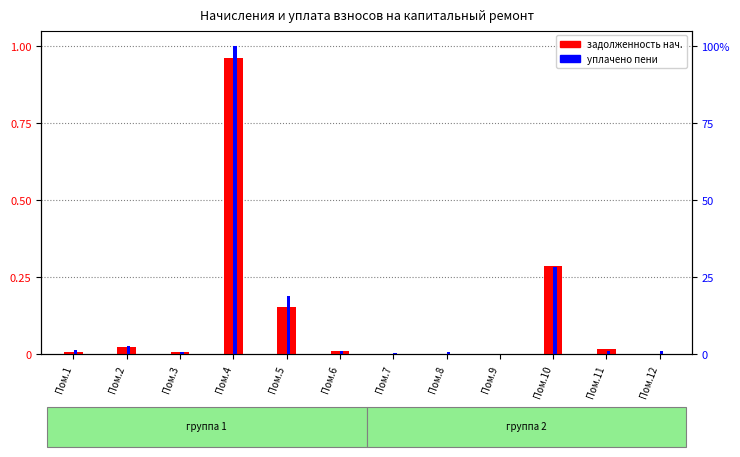

At how many categories does at least one series exceed 0?

12